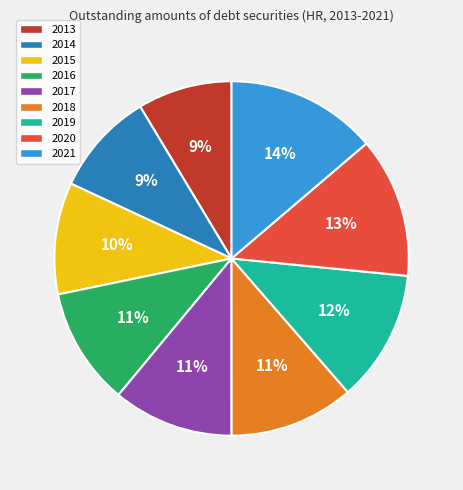

How many slices are in this pie chart?

9